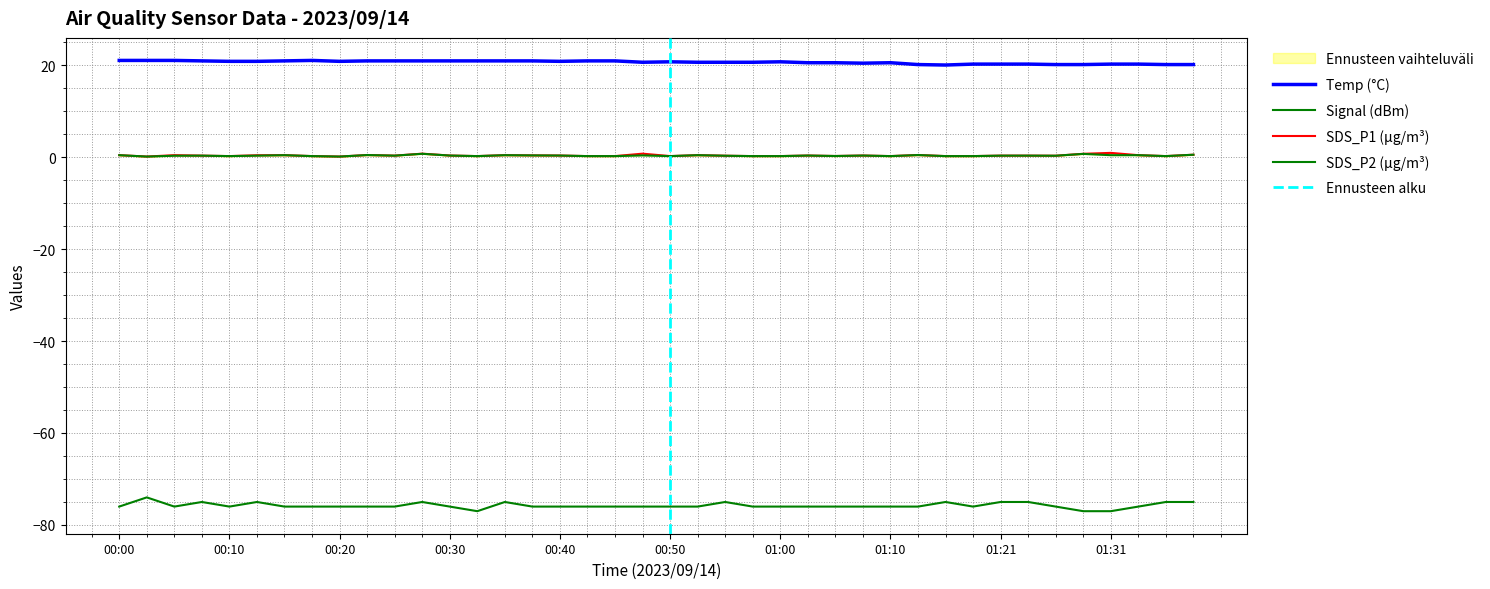

True or false: Temp and Signal intersect in this chart.

False